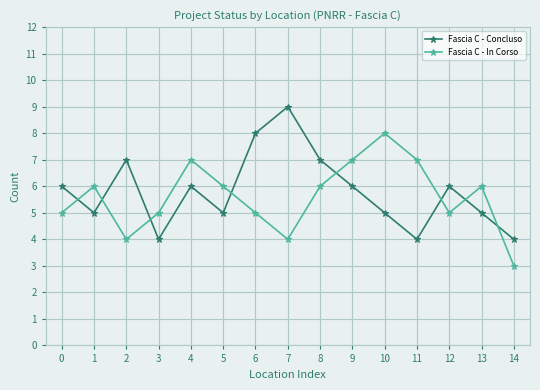

What value does the Fascia C - Concluso series have at 12?

6